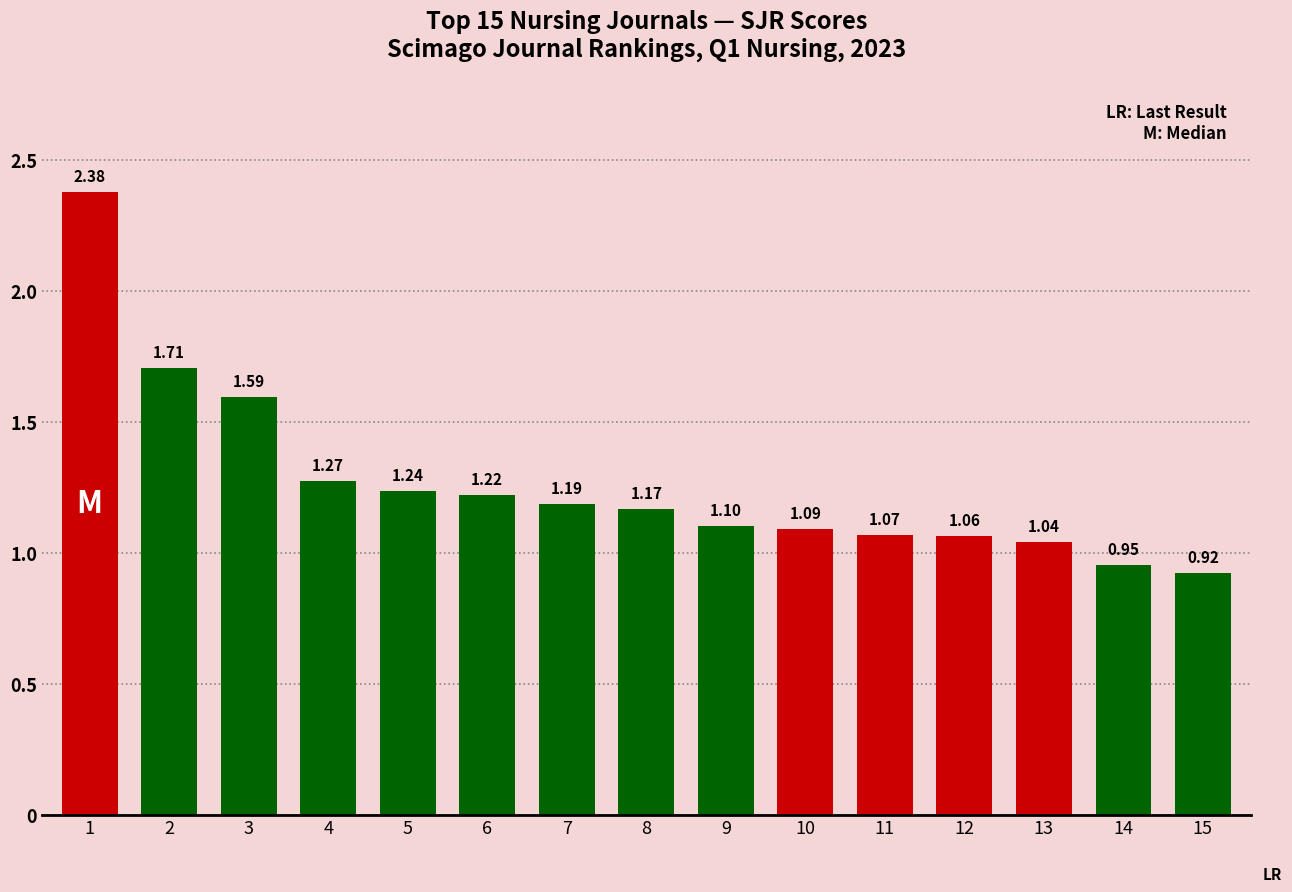

Rank the categories by value from lowest to highest.

15, 14, 13, 12, 11, 10, 9, 8, 7, 6, 5, 4, 3, 2, 1